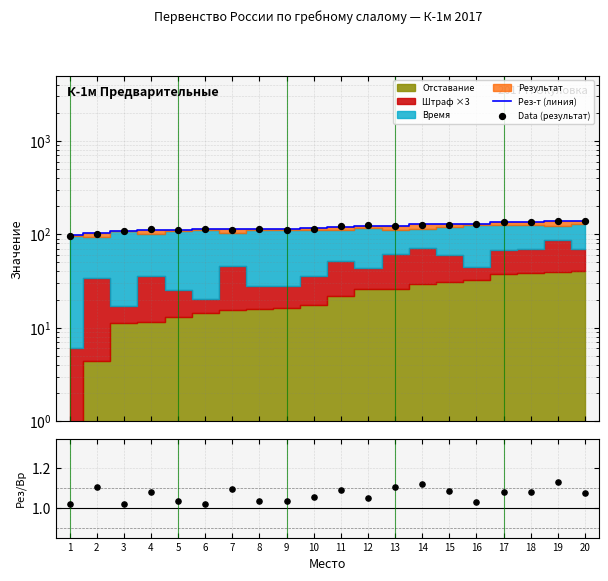

Which series has the largest total across all categories?

Рез-т (линия)